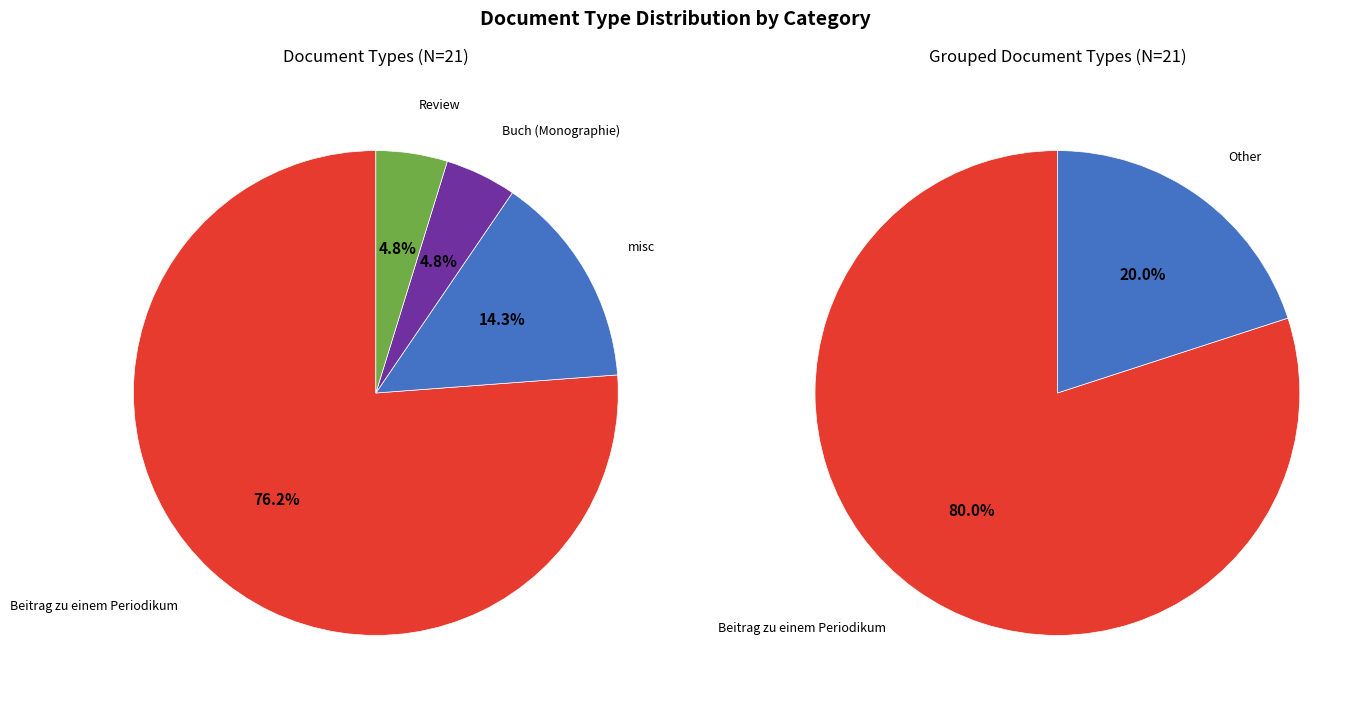

Rank the categories by value from lowest to highest.

Buch (Monographie), Review, misc, Beitrag zu einem Periodikum